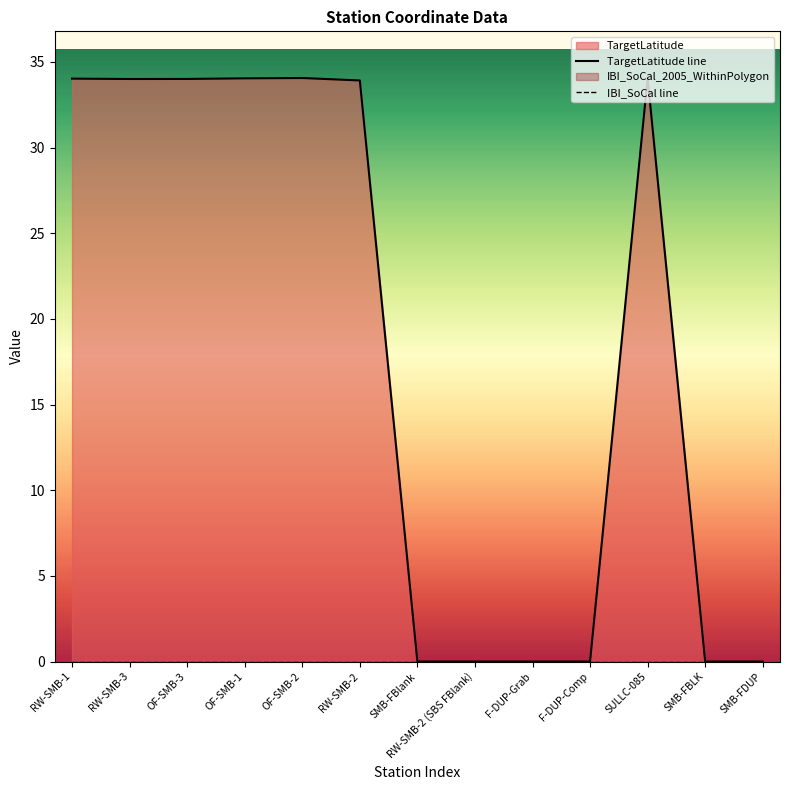

What position from the right is RW-SMB-3?

12